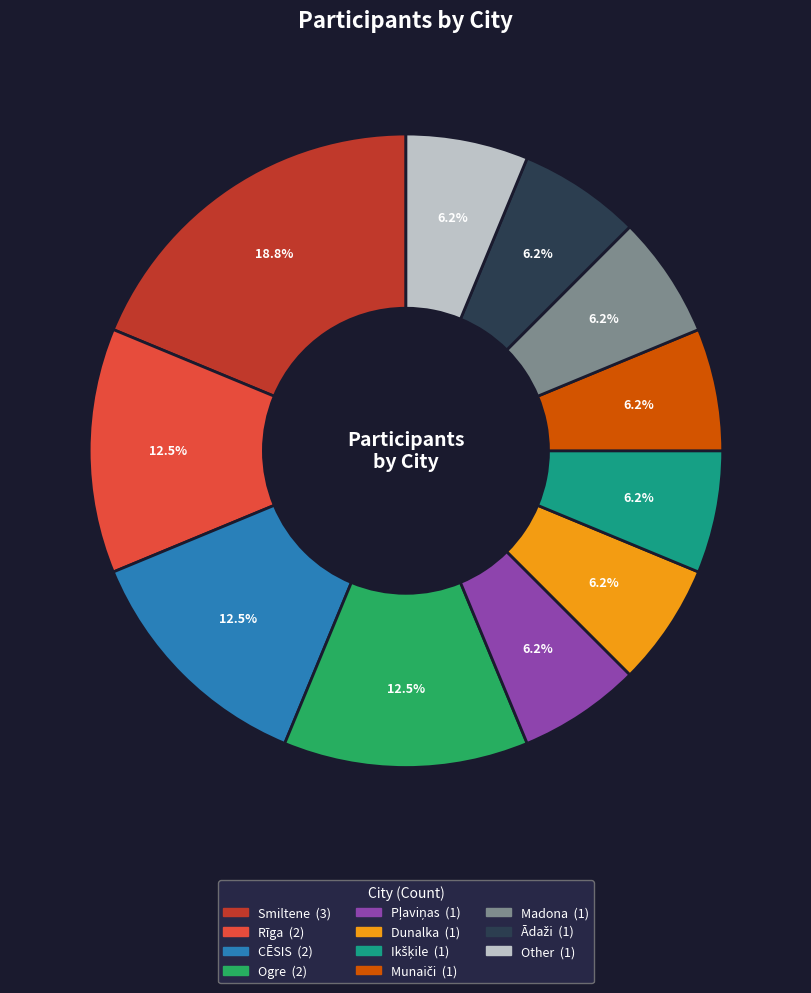

Does Smiltene represent more than half of the total?

No